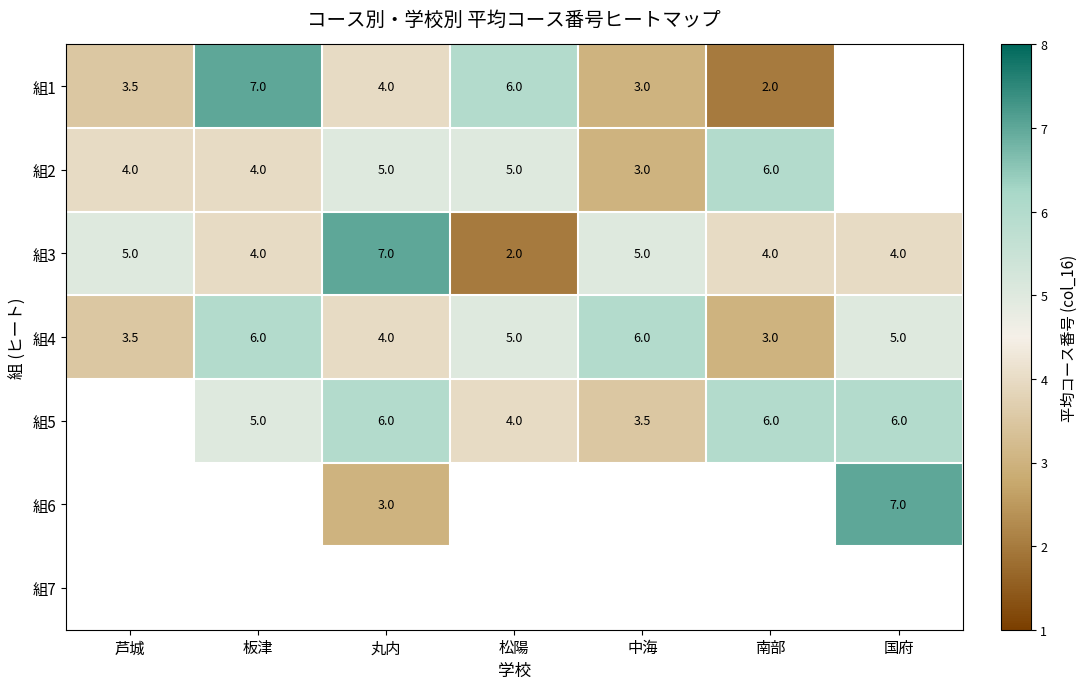

What is the maximum value shown in the chart?

7.0